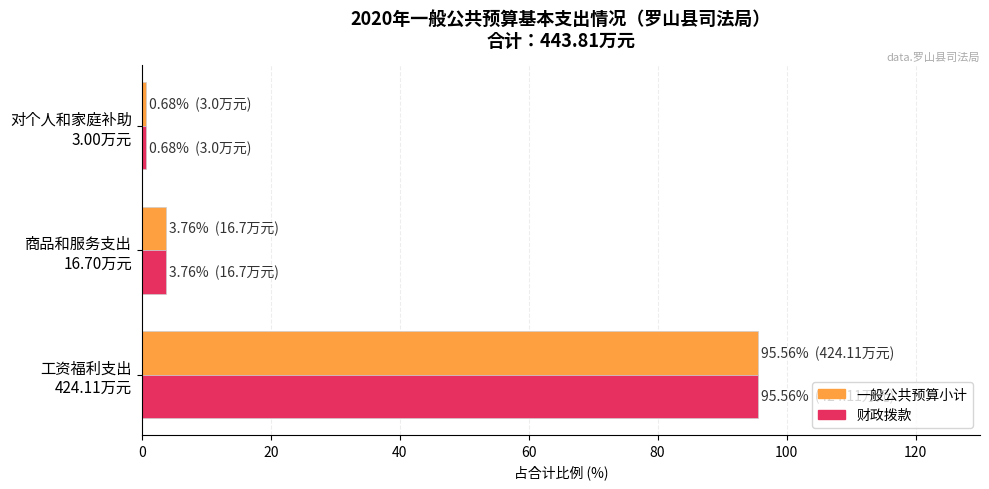

What is the difference between the maximum and minimum values in the 一般公共预算小计 series?

94.9